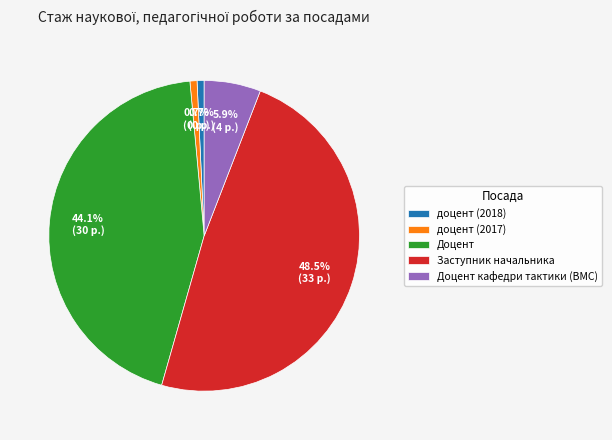

Between доцент (2018) and Заступник начальника, which is larger?

Заступник начальника